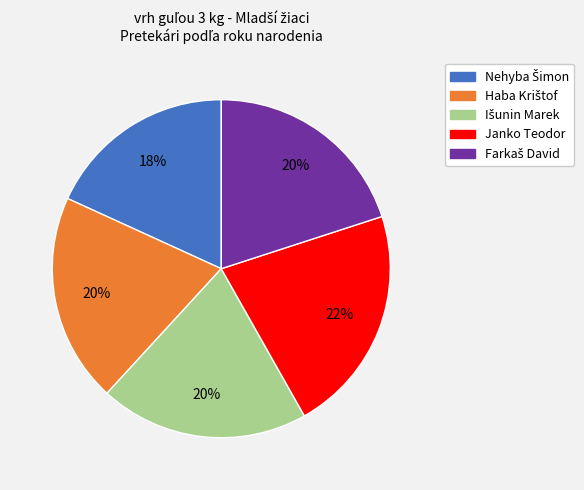

Which slice is the largest?

Janko Teodor